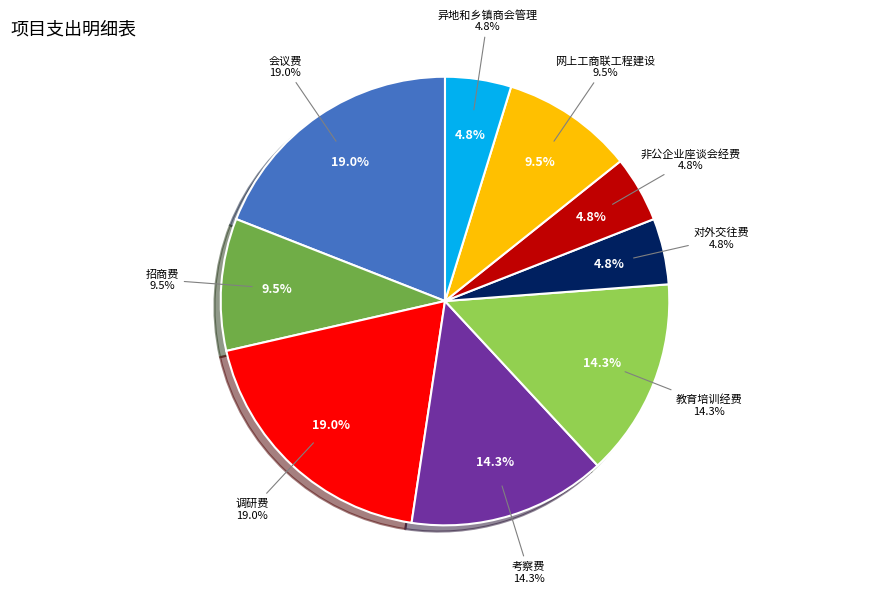

To the nearest percent, what percentage of the pie is 考察费?

14%